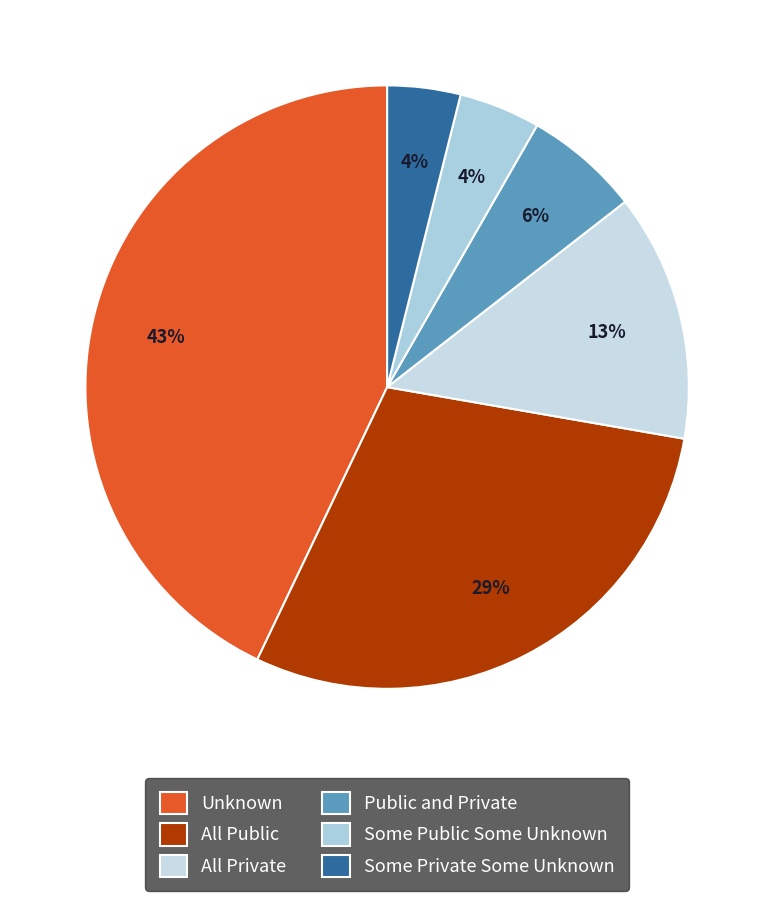

How many slices are in this pie chart?

6